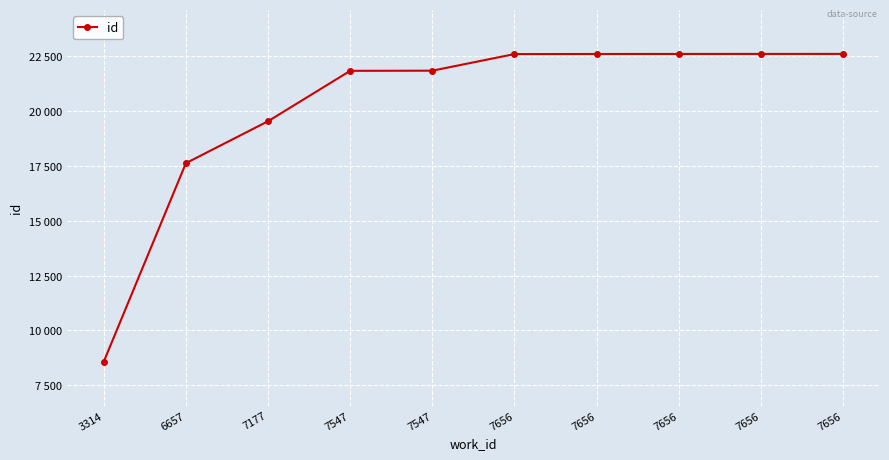

Does the chart have visible grid lines?

Yes